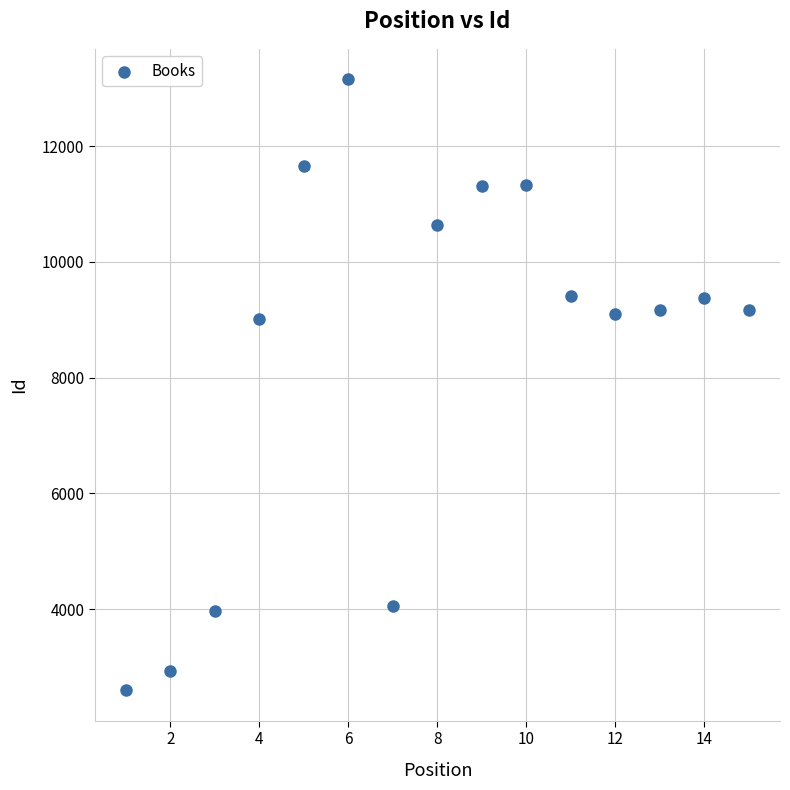

What is the range of Y values (max minus min)?

10555